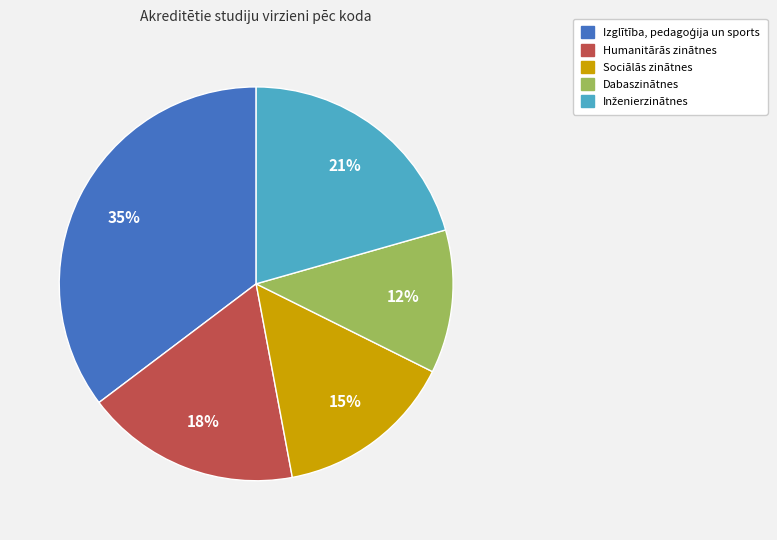

Is there a majority slice in this chart?

No